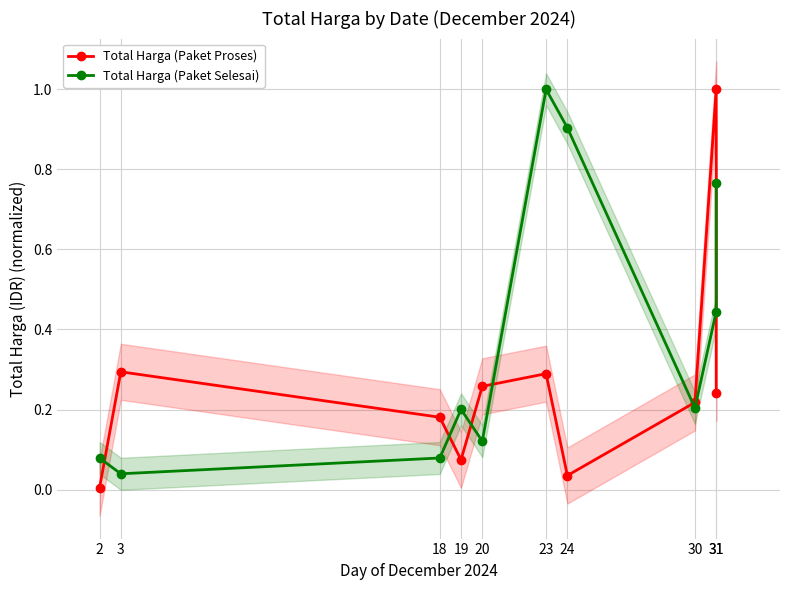

What is the difference between the Total Harga (Paket Selesai) values at 31 and 19?

0.6